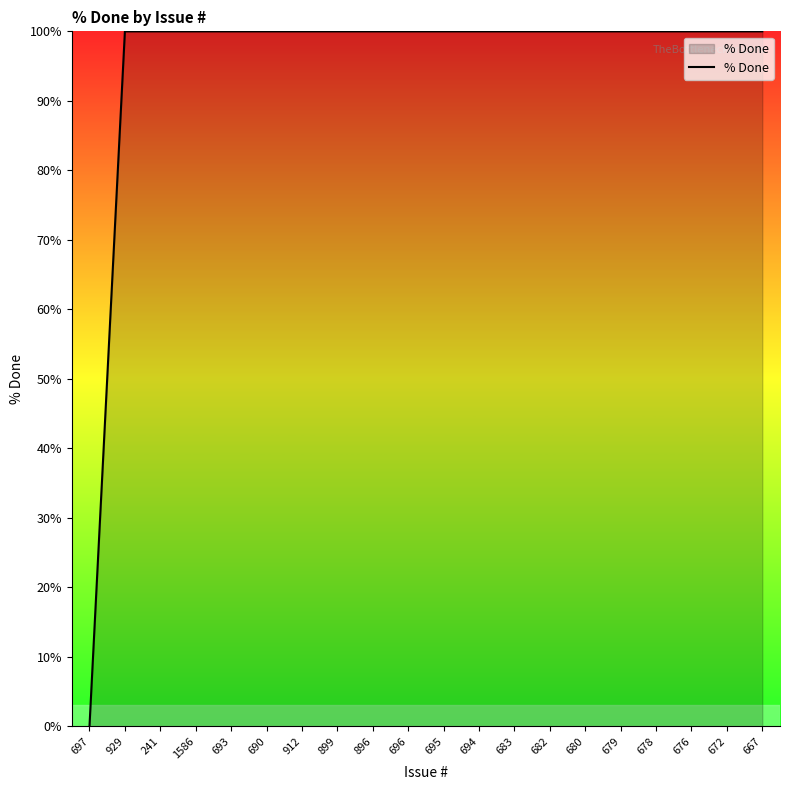

True or false: the data shows 100 at 682.

True